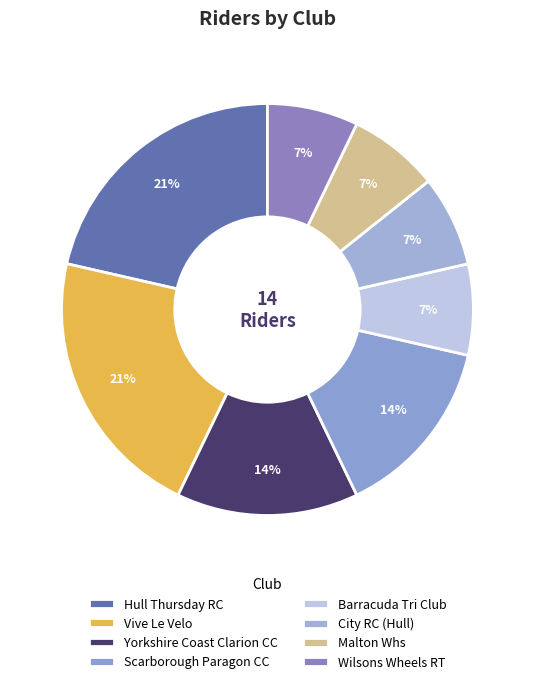

To the nearest percent, what percentage of the pie is Barracuda Tri Club?

7%